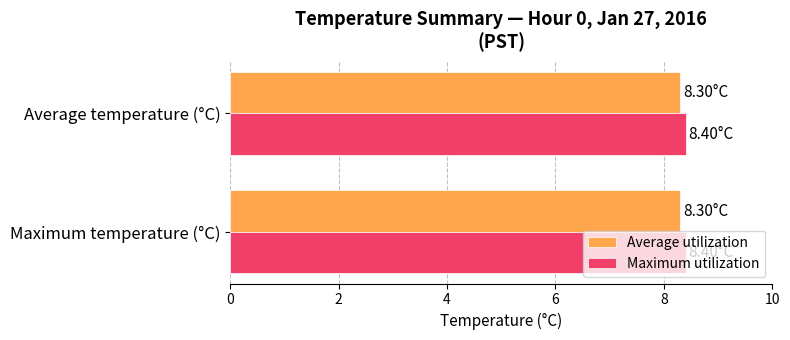

Rank the series by their maximum value, from lowest to highest.

Average utilization, Maximum utilization